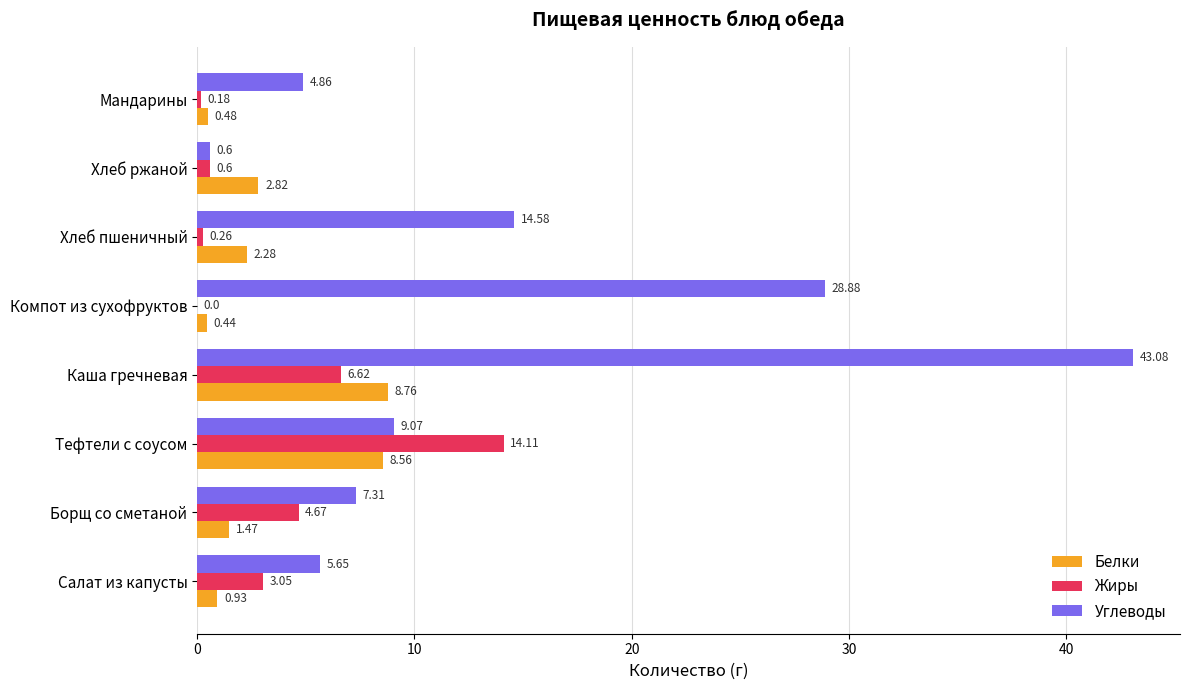

What is the total value across all series at Тефтели с соусом?

31.7